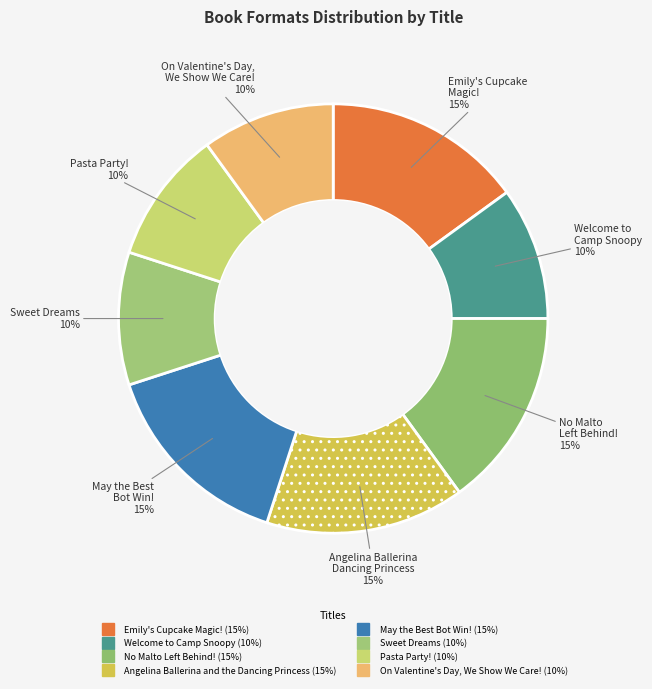

How many slices are in this pie chart?

8